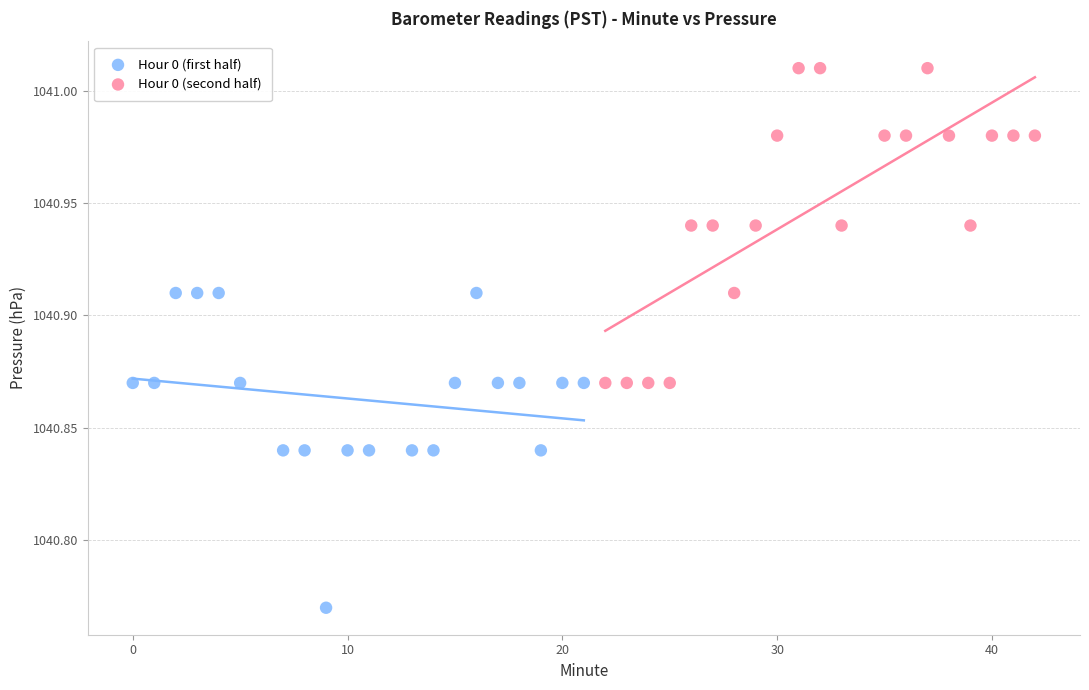

Which series reaches the maximum Y coordinate?

Hour 0 (second half)